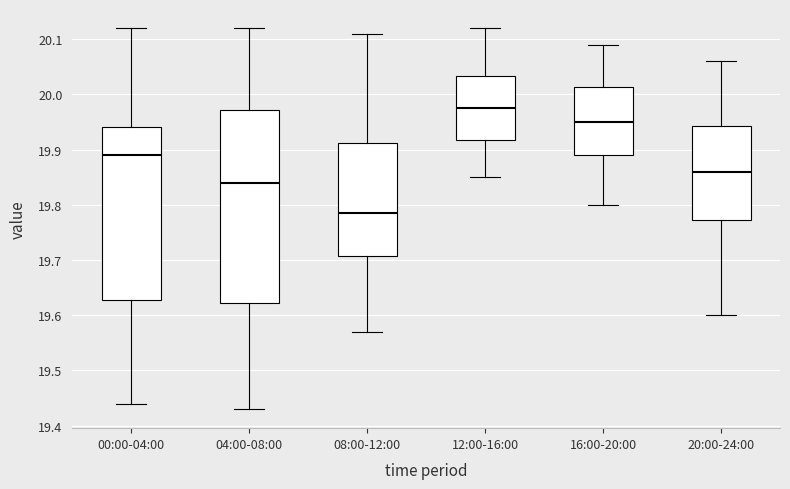

Which box has the highest median line?

12:00-16:00